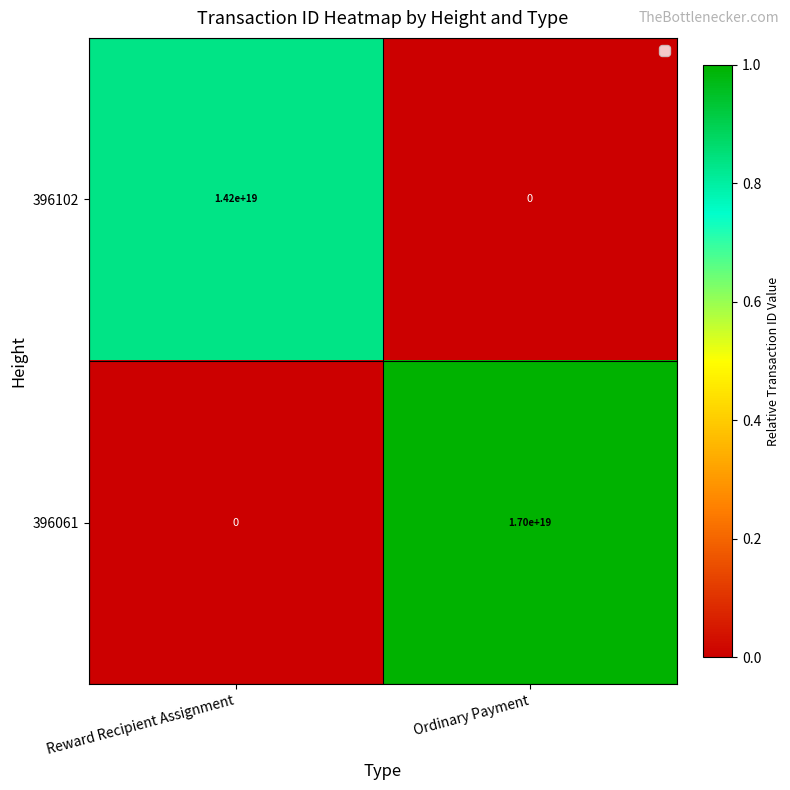

Between Reward Recipient Assignment and Ordinary Payment, which series saw the biggest shift?

396061